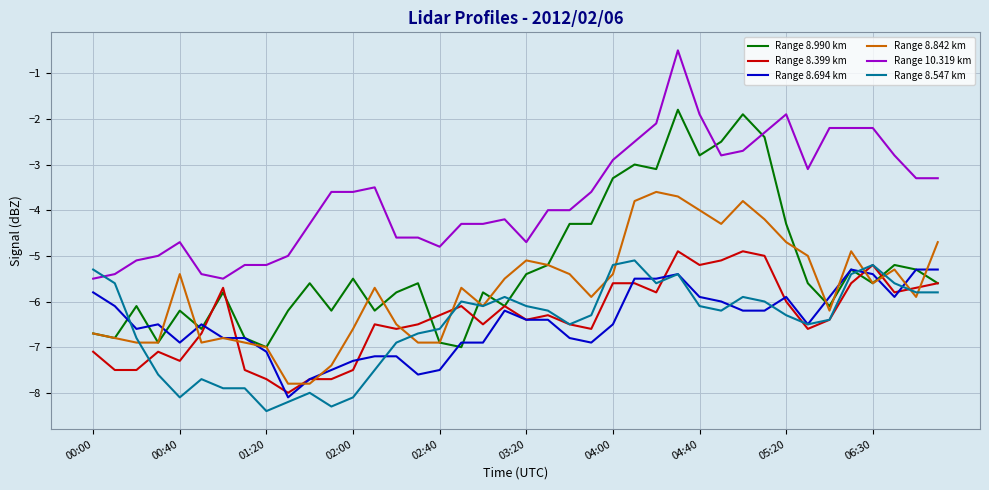

True or false: Range 8.399 km and Range 10.319 km intersect in this chart.

False